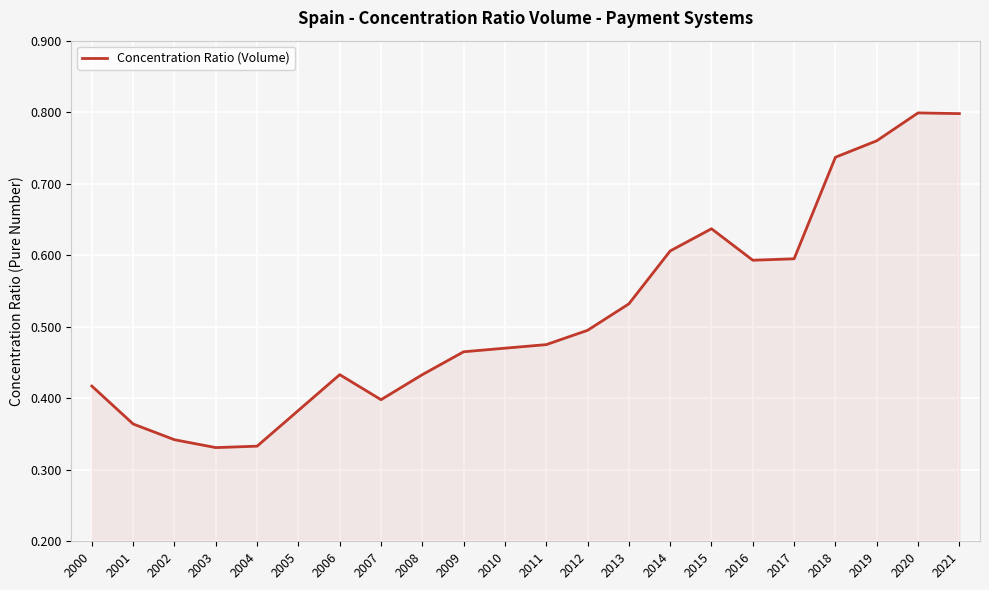

Is it true that the value at 2011 is 0.7?

False